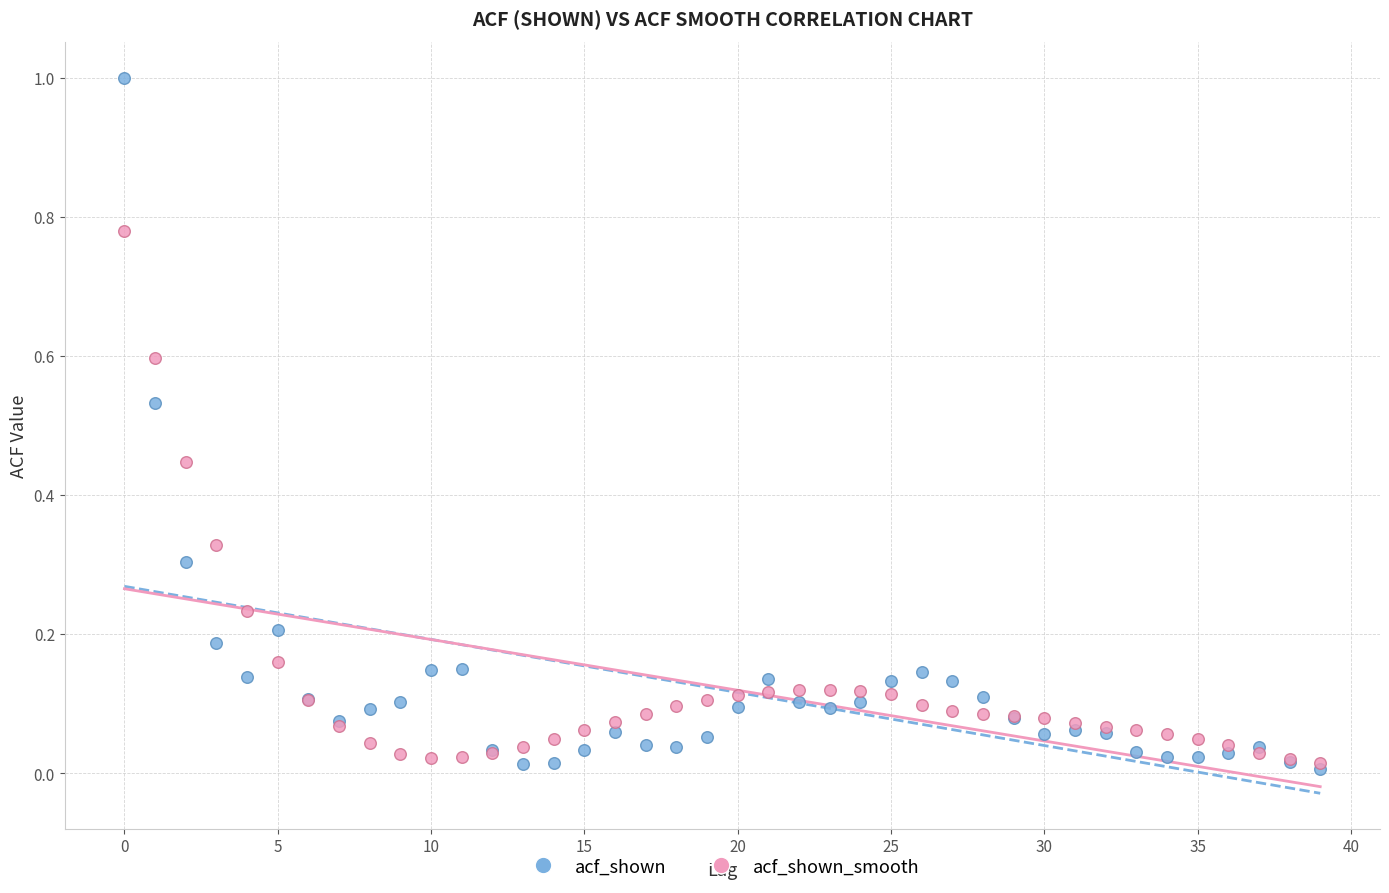

Which series contains the highest Y value?

acf_shown